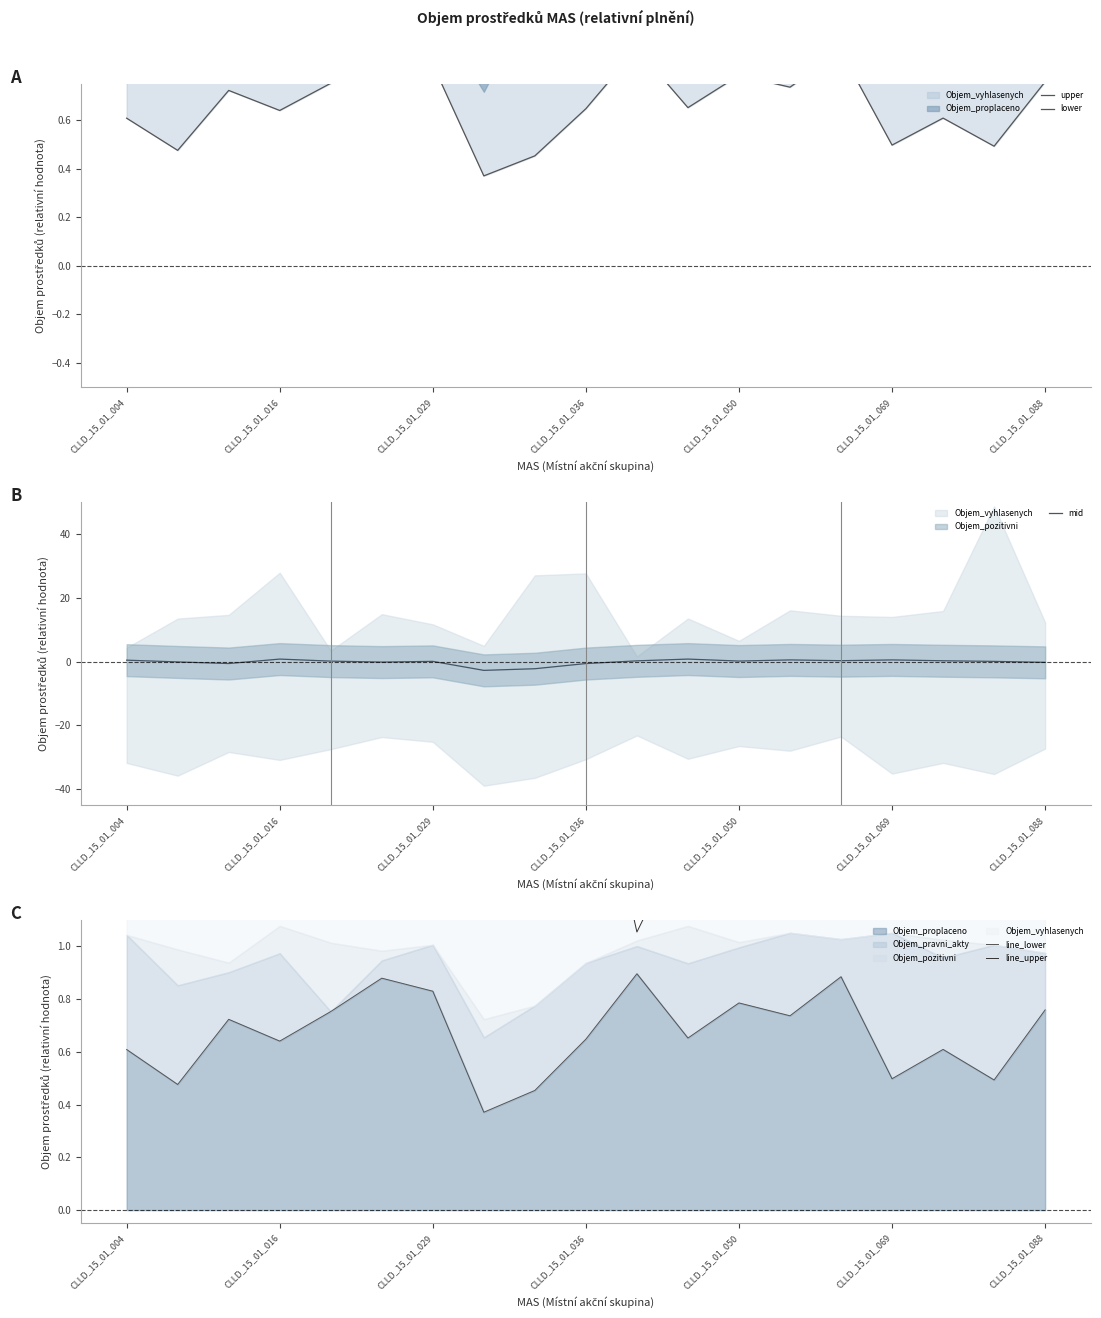

True or false: line_lower and lower intersect in this chart.

False